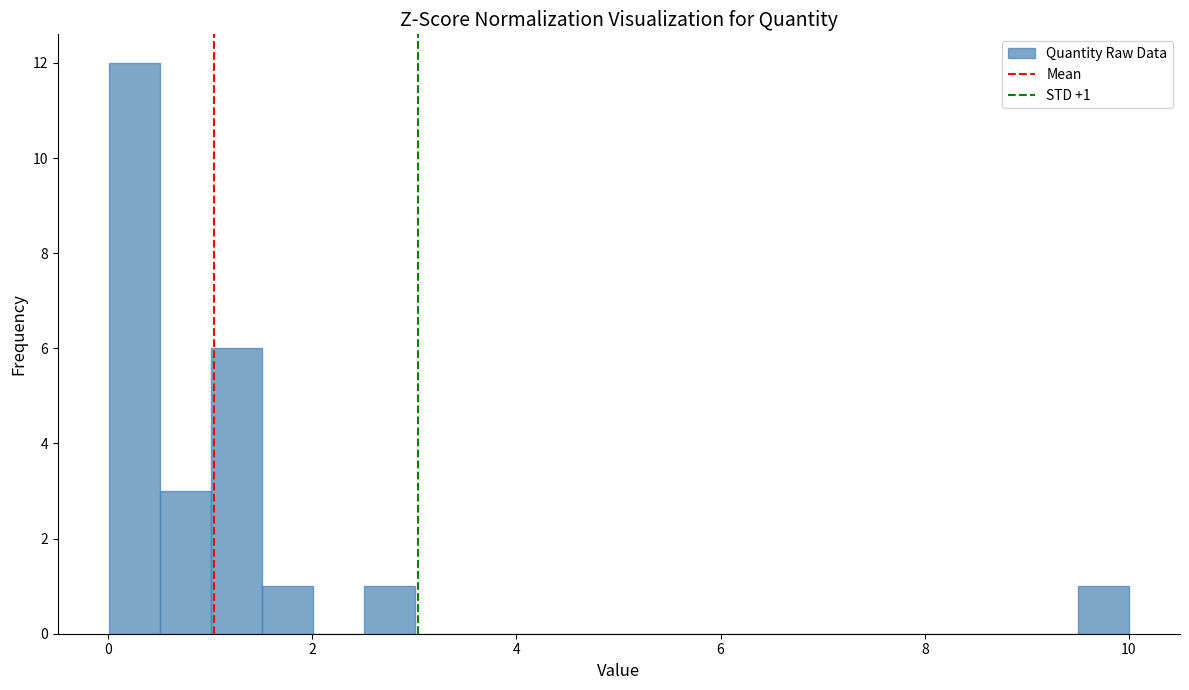

Read against the x-axis, roughly where is the centre of the tallest bar?

0.2